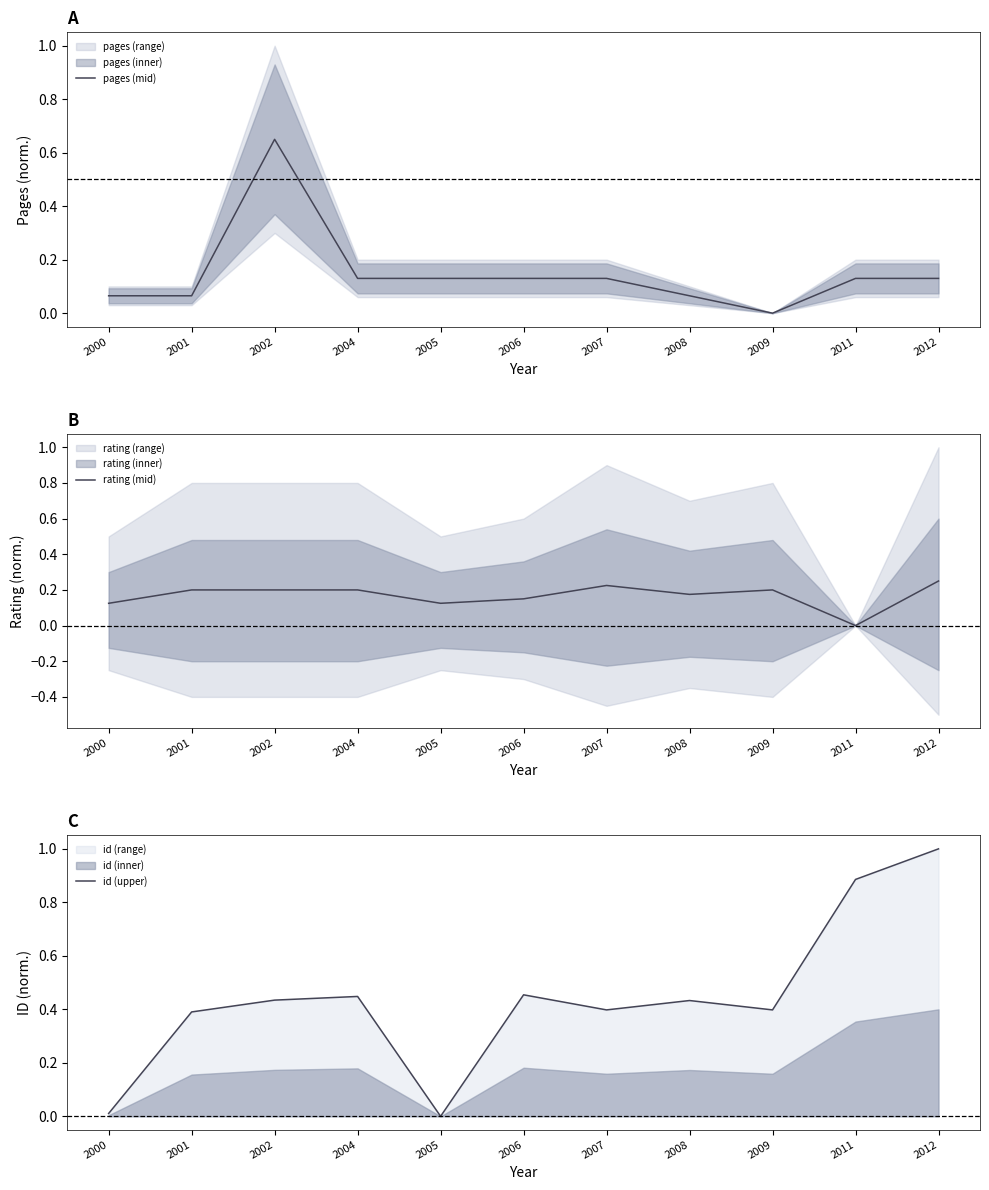

What is the difference between the pages (mid) values at 2000 and 2002?

0.6